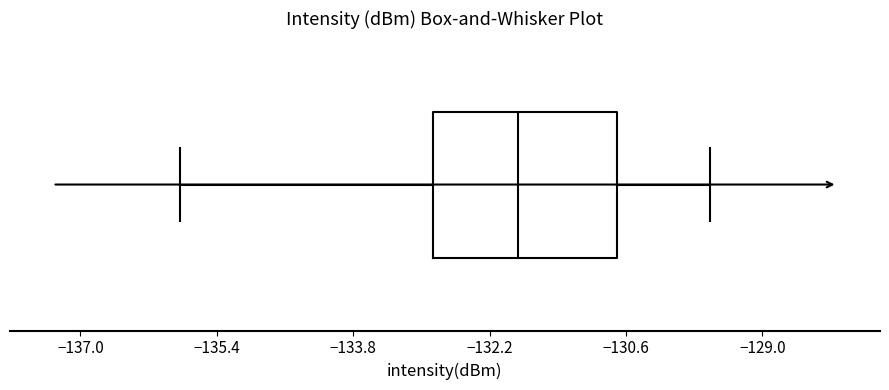

Read this box plot against the x-axis: the position of the median line, the range covered by the box, and the ends of both whiskers. The values are not printed on the chart, so give them approximately, as read against the axis.

median -131.8, box -132.8 to -130.8, whiskers -135.8 to -129.6